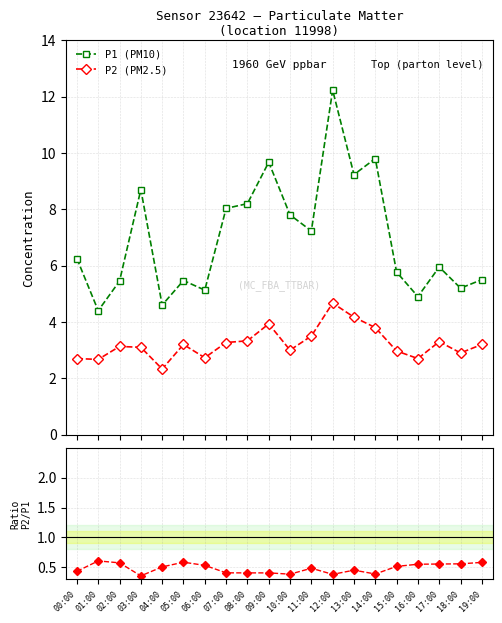

Reading left to right, list all the values displayed in this chart.

P1 (PM10): 6.2	4.4	5.5	8.7	4.6	5.5	5.1	8.0	8.2	9.7	7.8	7.2	12.2	9.2	9.8	5.8	4.9	6.0	5.2	5.5
P2 (PM2.5): 2.7	2.7	3.1	3.1	2.3	3.2	2.7	3.3	3.3	3.9	3.0	3.5	4.7	4.2	3.8	3.0	2.7	3.3	2.9	3.2
P2/P1: 0.4	0.6	0.6	0.4	0.5	0.6	0.5	0.4	0.4	0.4	0.4	0.5	0.4	0.5	0.4	0.5	0.6	0.6	0.6	0.6